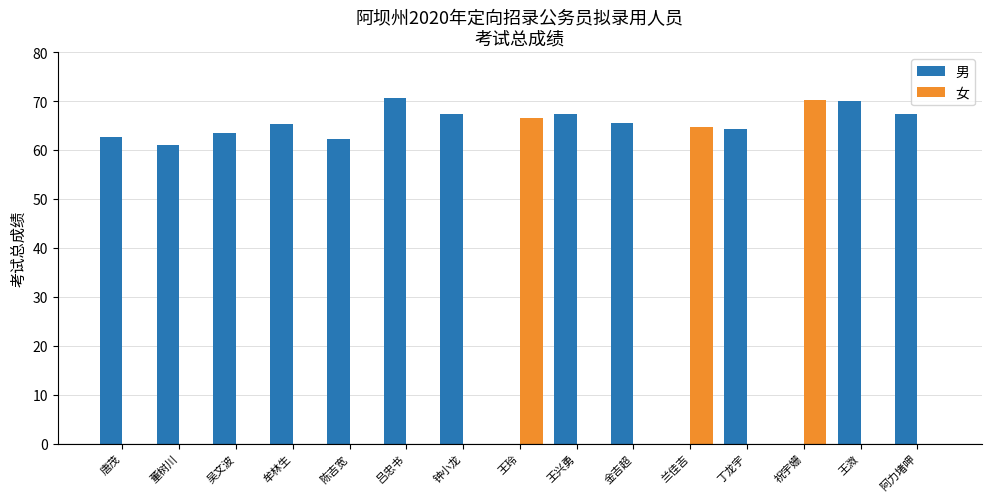

What is the sum of the 女 values at 金吉超 and 兰佳吉?

64.7